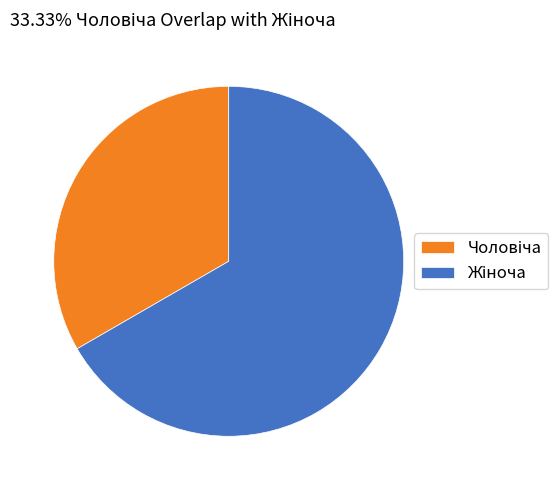

Is there a majority slice in this chart?

Yes